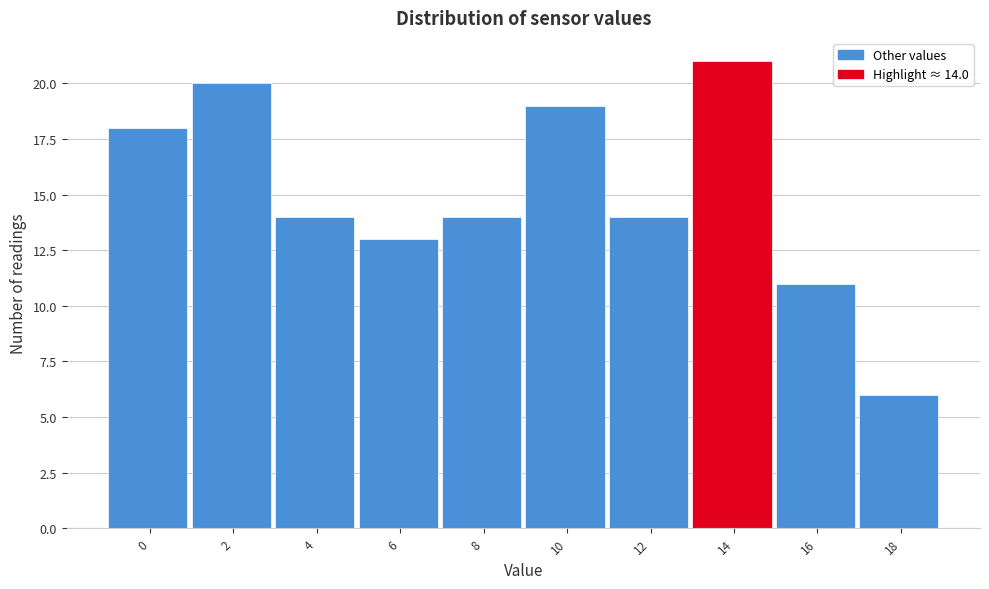

Reading right to left, transcribe all the data shown in this chart.

18=6	16=11	14=21	12=14	10=19	8=14	6=13	4=14	2=20	0=18